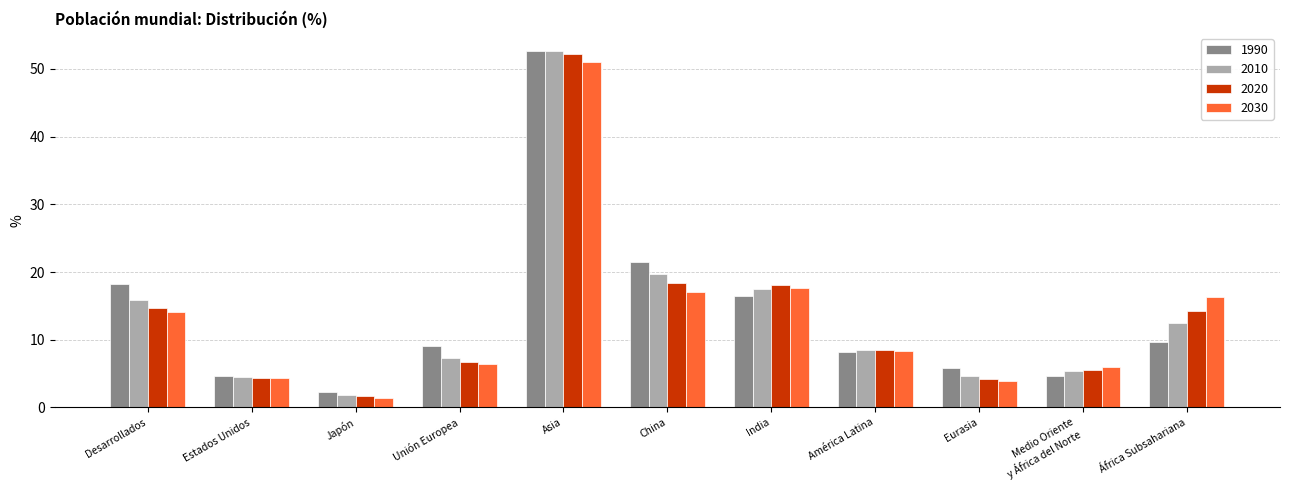

What is the difference between the 2010 values at Japón and África Subsahariana?

10.5